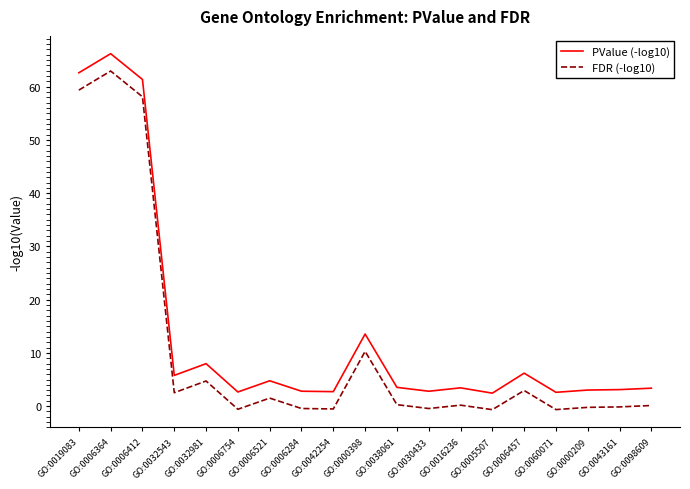

True or false: FDR (-log10) and PValue (-log10) cross at least once.

False